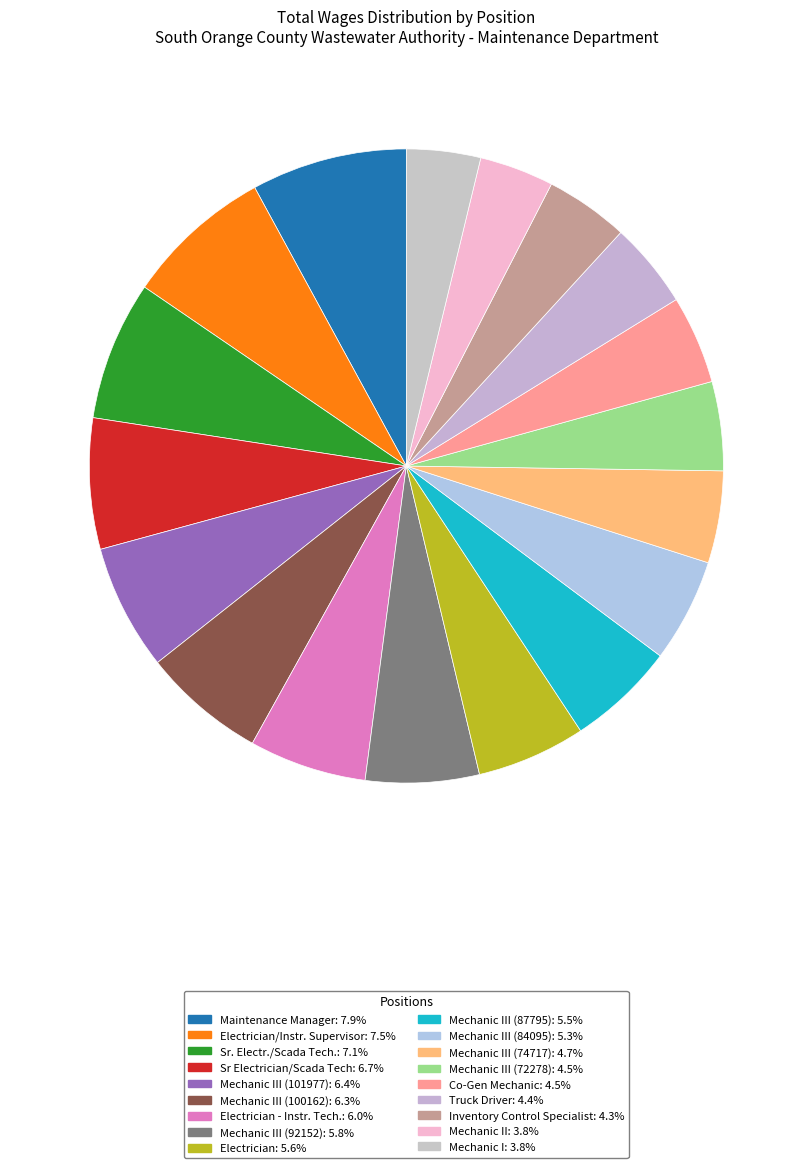

How many slices are in this pie chart?

18